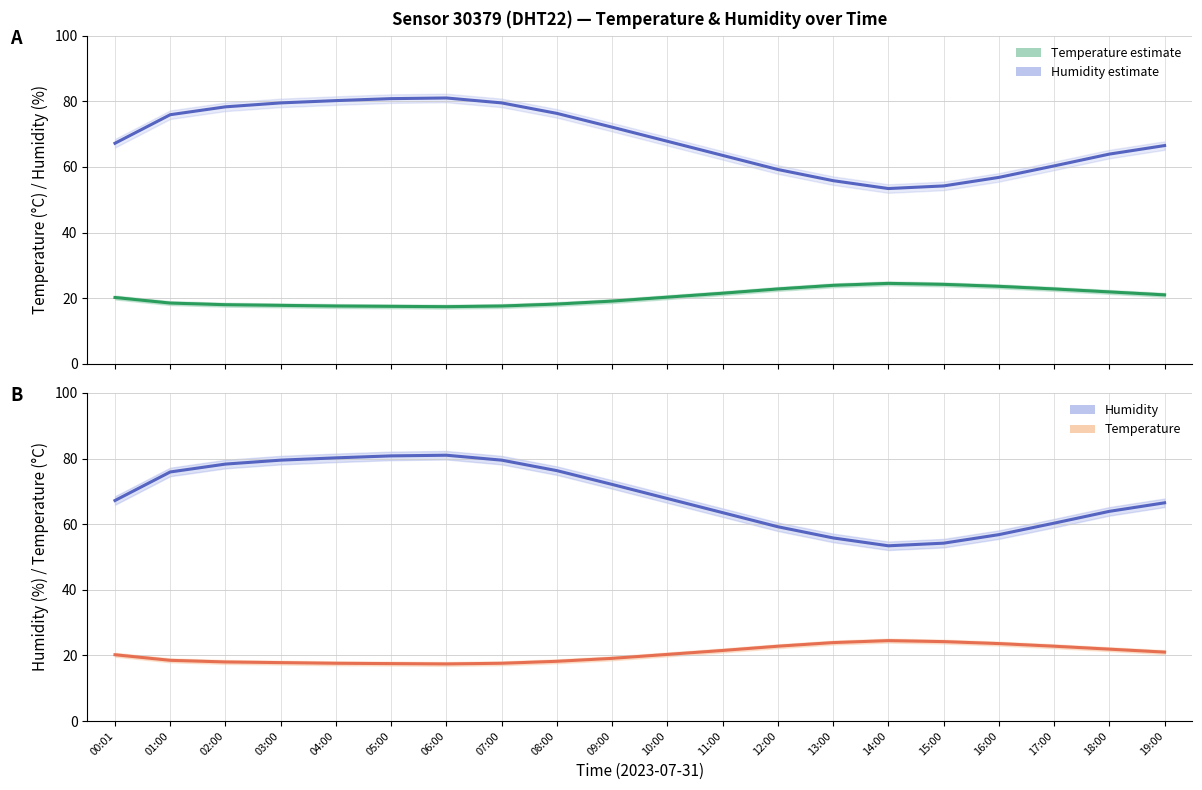

How many data points in temperature are less than 20?

9